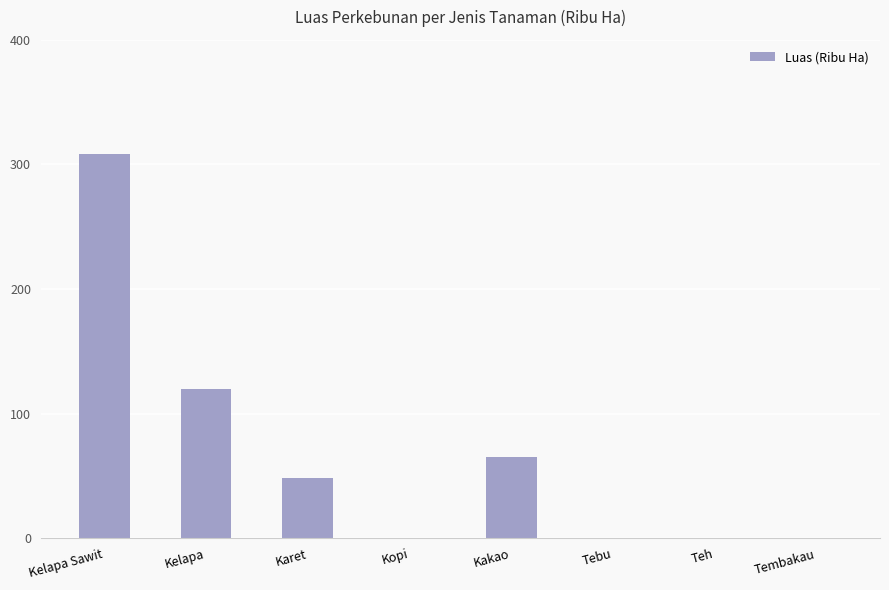

Approximately how many times larger is the value at Kelapa Sawit compared to Kakao?

4.7